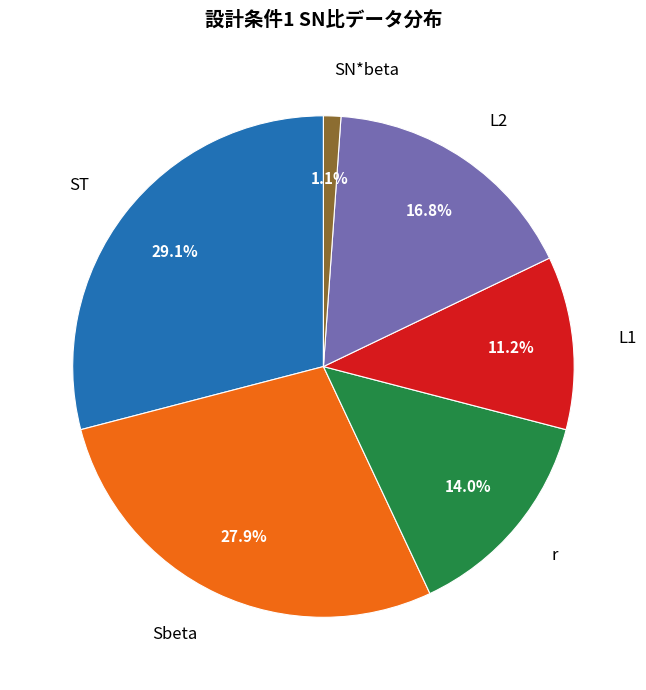

Rank the categories by value from lowest to highest.

SN*beta, L1, r, L2, Sbeta, ST